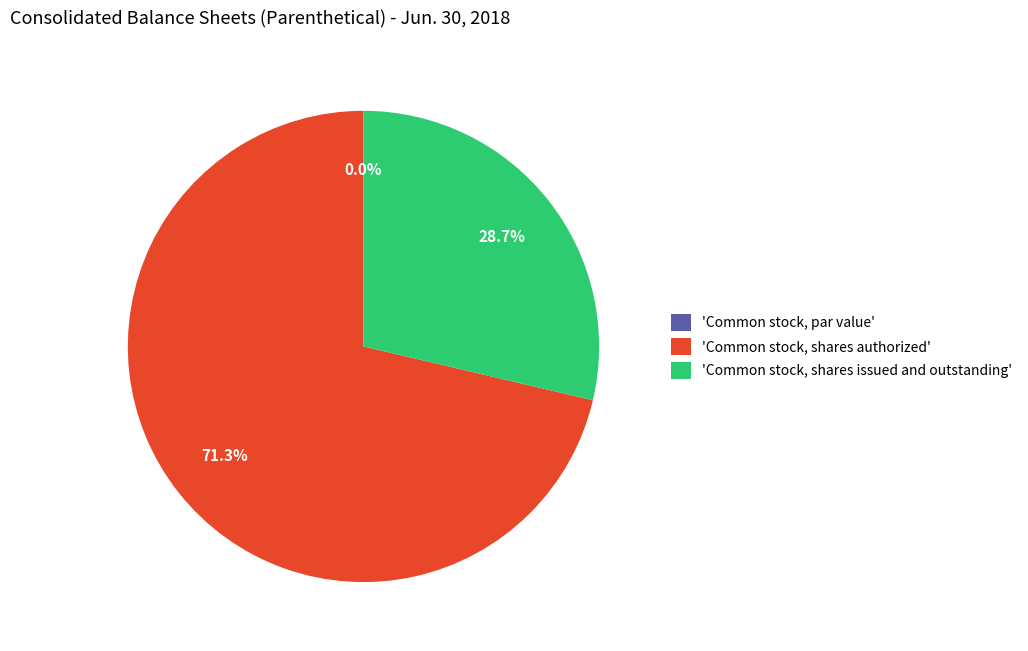

Does Common stock, shares issued and outstanding account for over 50% of the chart?

No